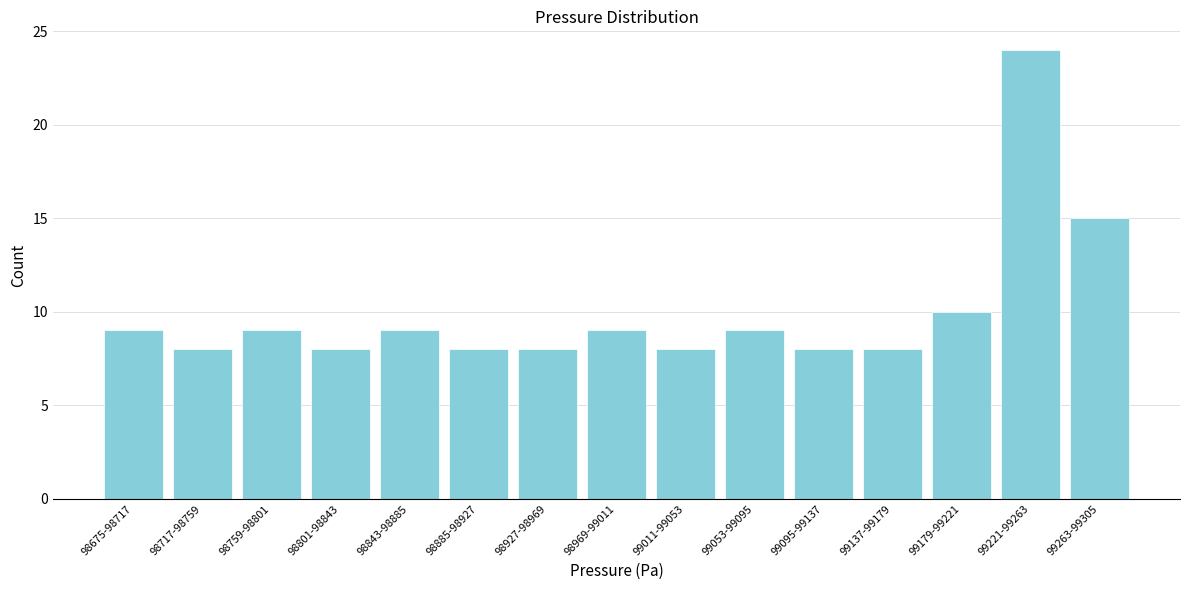

Reading left to right, transcribe all the data shown in this chart.

98675-98717=9	98717-98759=8	98759-98801=9	98801-98843=8	98843-98885=9	98885-98927=8	98927-98969=8	98969-99011=9	99011-99053=8	99053-99095=9	99095-99137=8	99137-99179=8	99179-99221=10	99221-99263=24	99263-99305=15